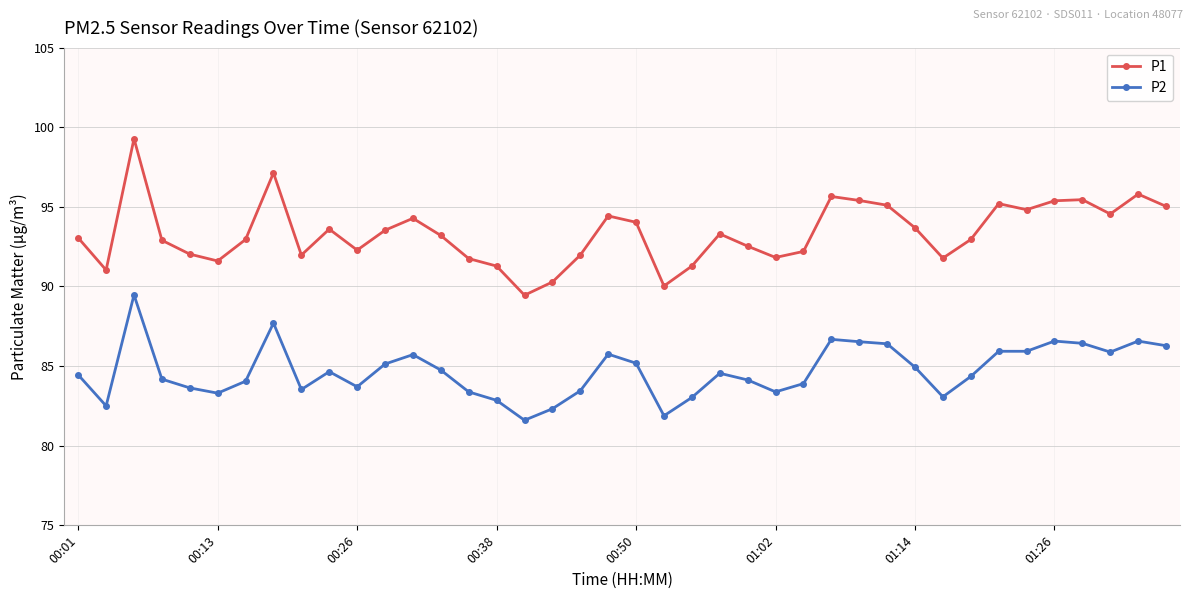

How many interior local valleys does the P1 series have?

10